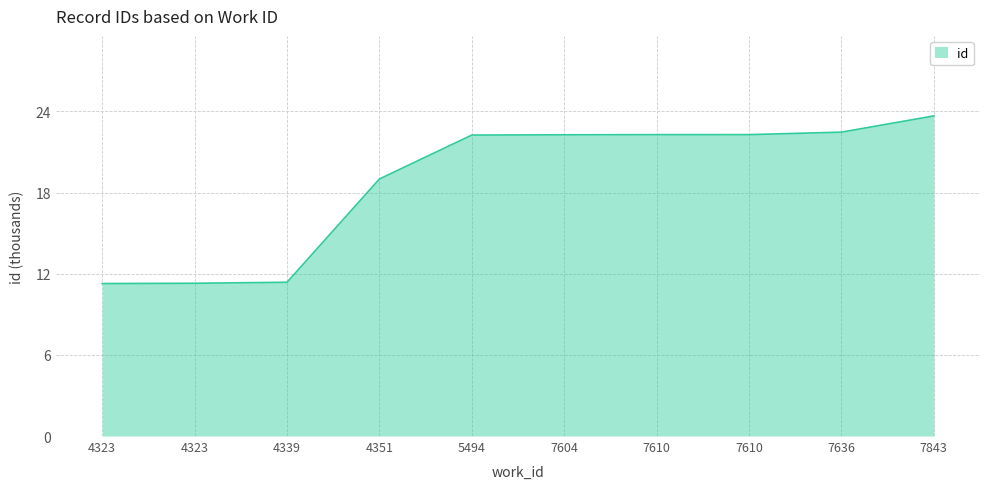

How many lines are shown in the chart?

1